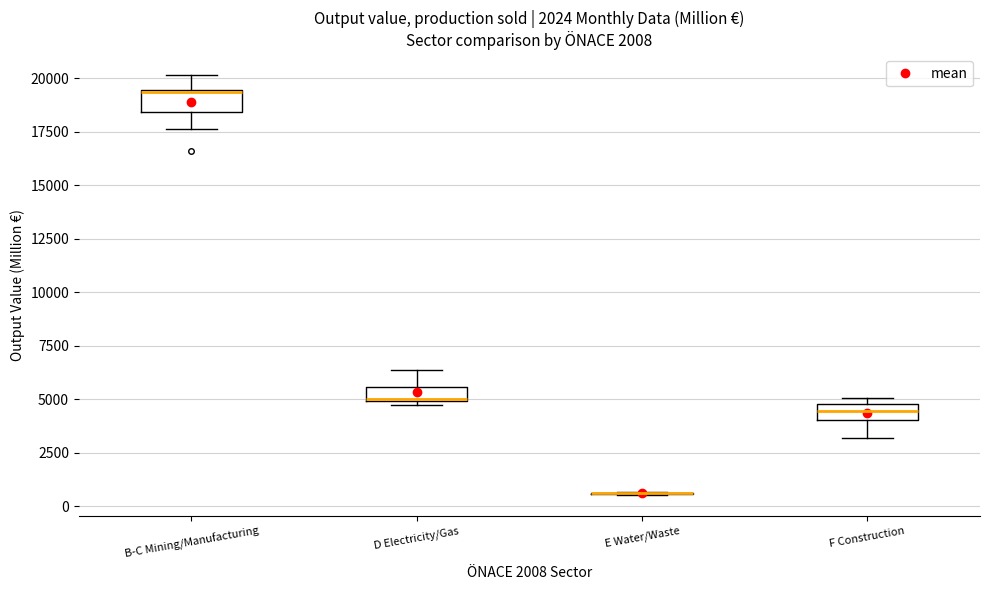

Where does the upper whisker of the box for D Electricity/Gas end on the y-axis? The values are not printed on the chart, so give them approximately, as read against the axis.

6500